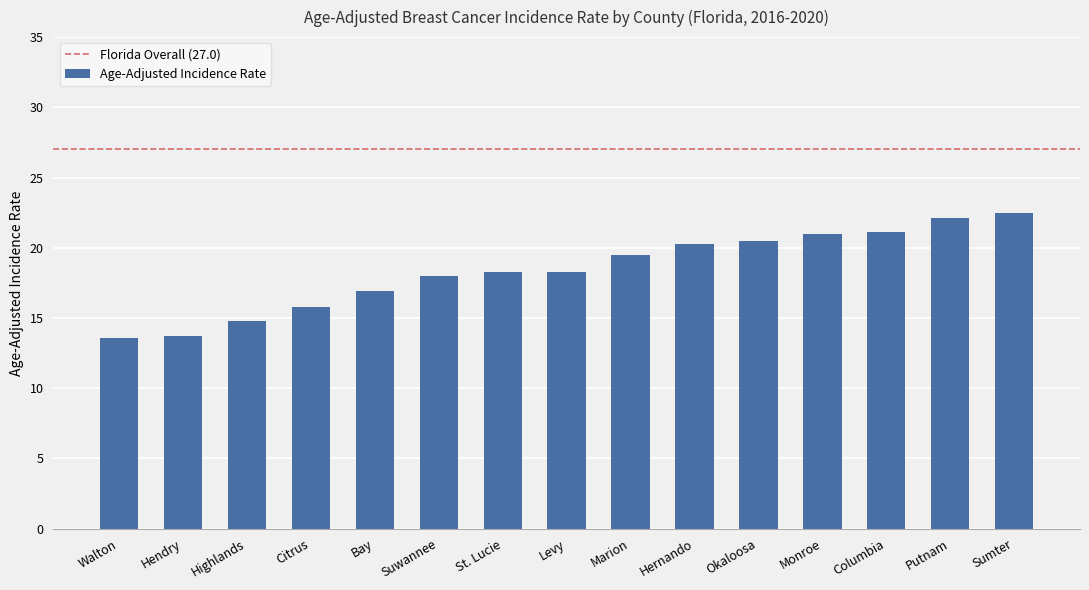

Approximately how many times larger is the value at Marion compared to Sumter?

0.9